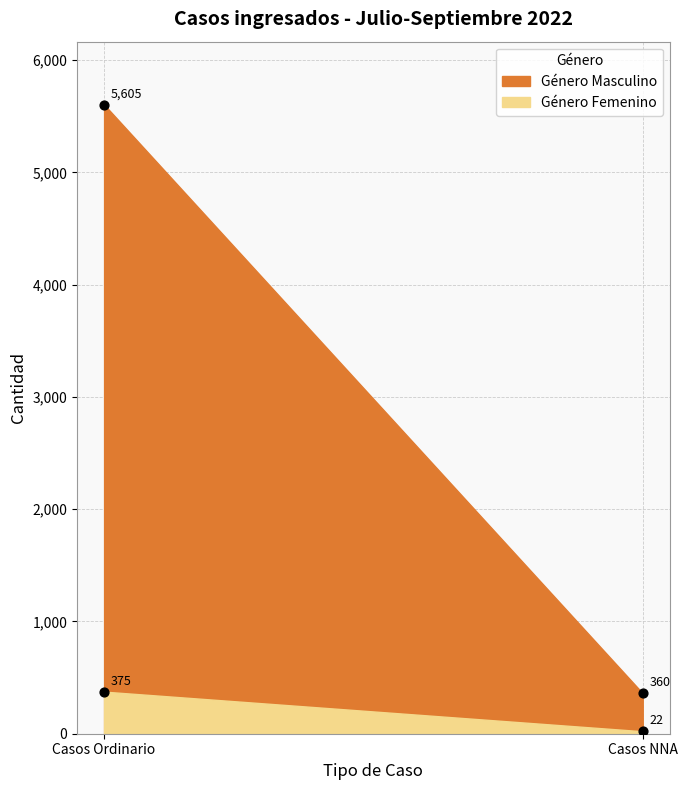

At how many categories does at least one series exceed 4459?

1